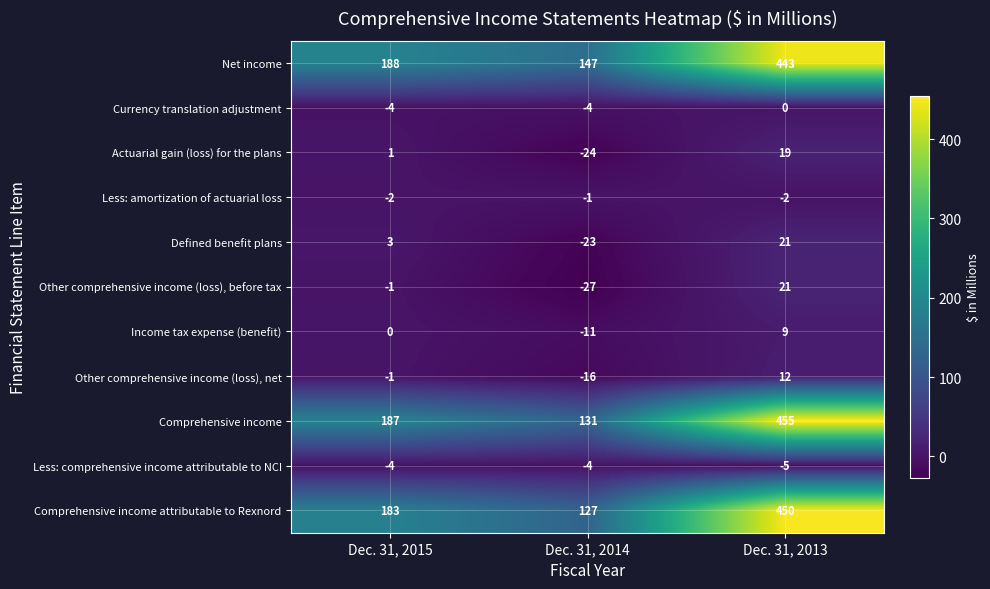

List the labels in order of Other comprehensive income (loss), before tax value, largest first.

Dec. 31, 2013, Dec. 31, 2015, Dec. 31, 2014